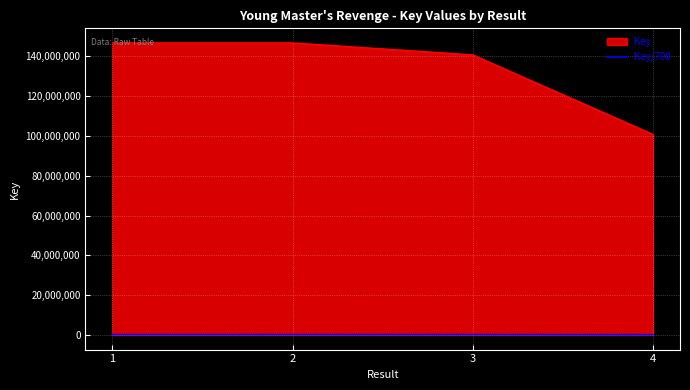

List the series in order of their overall mean, lowest first.

Key/700, Key